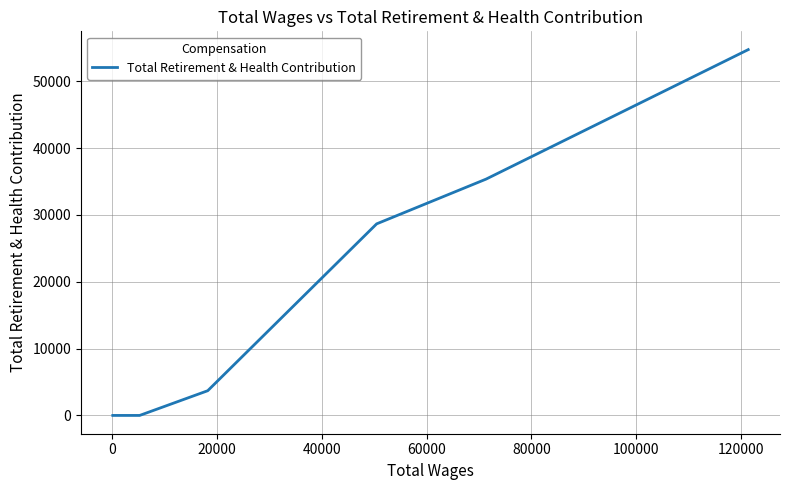

What is the average value?

17494